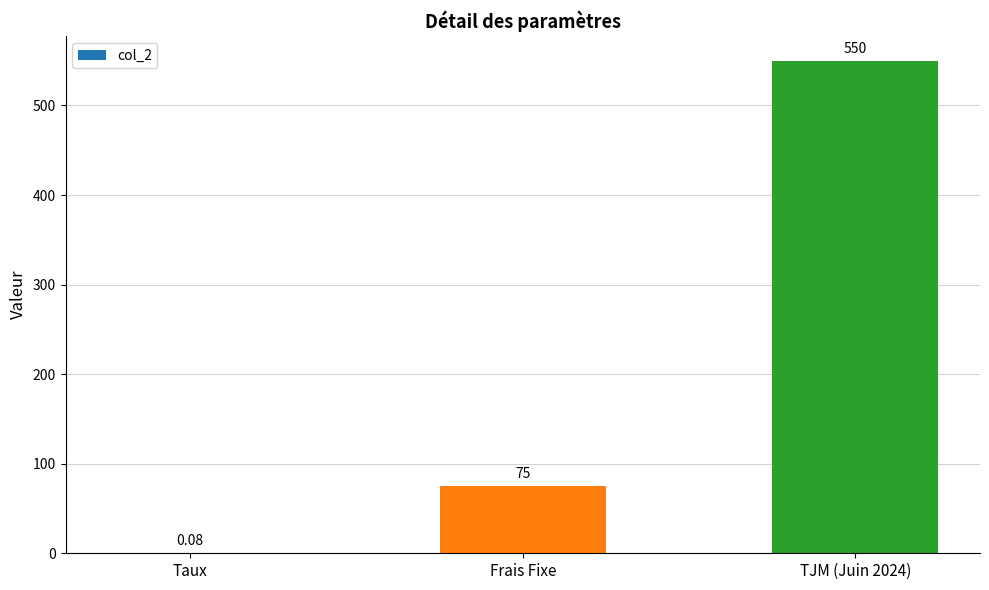

Between Frais Fixe and Taux, which is larger?

Frais Fixe